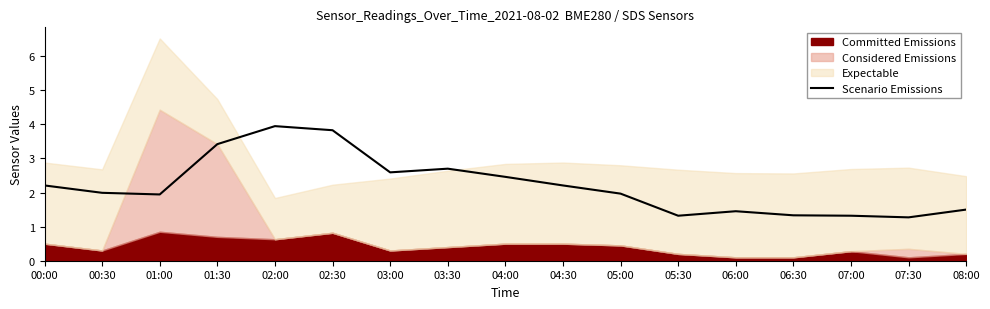

What is the label of the 3rd point from the left?

01:00